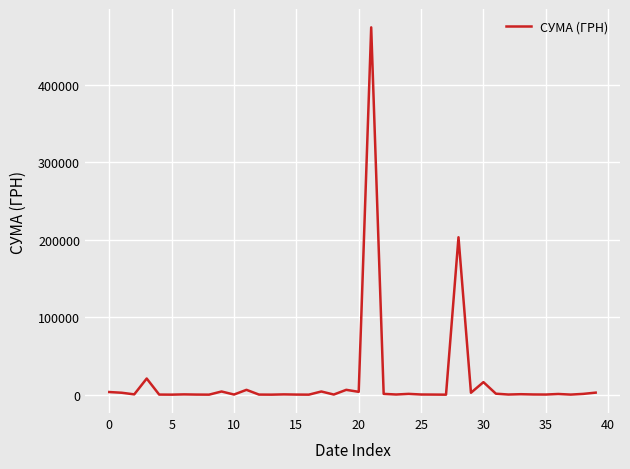

How many values are below 391?

20